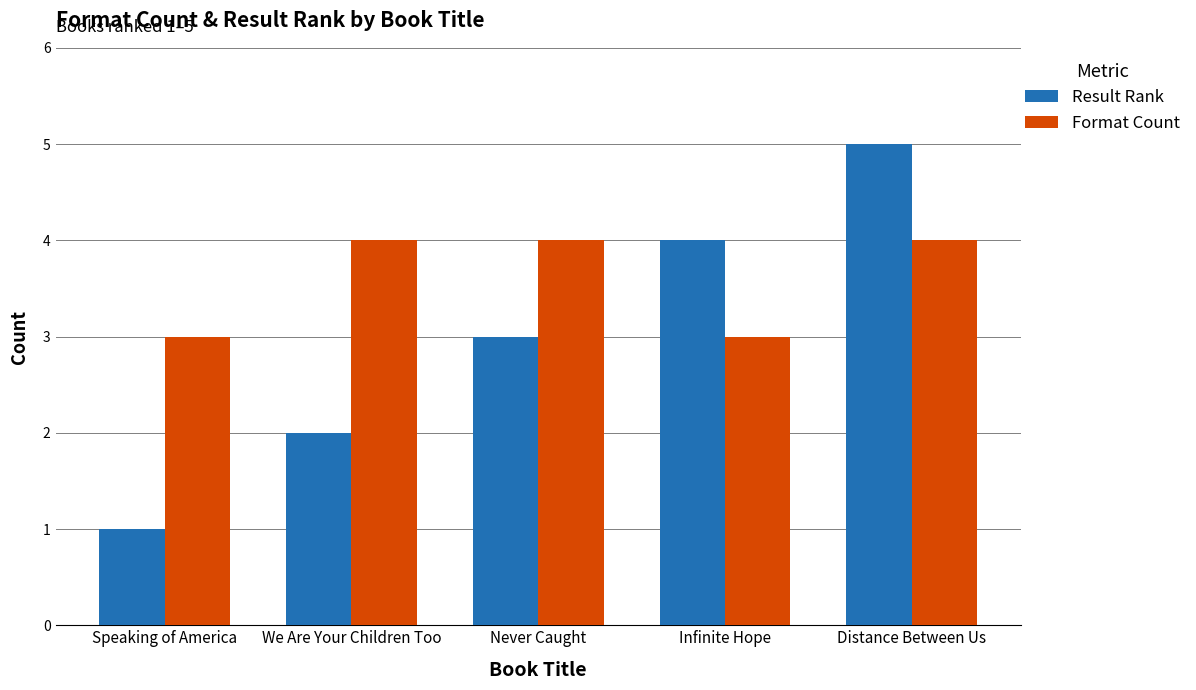

Reading left to right, extract all data points from this chart.

Result Rank: 1	2	3	4	5
Format Count: 3	4	4	3	4